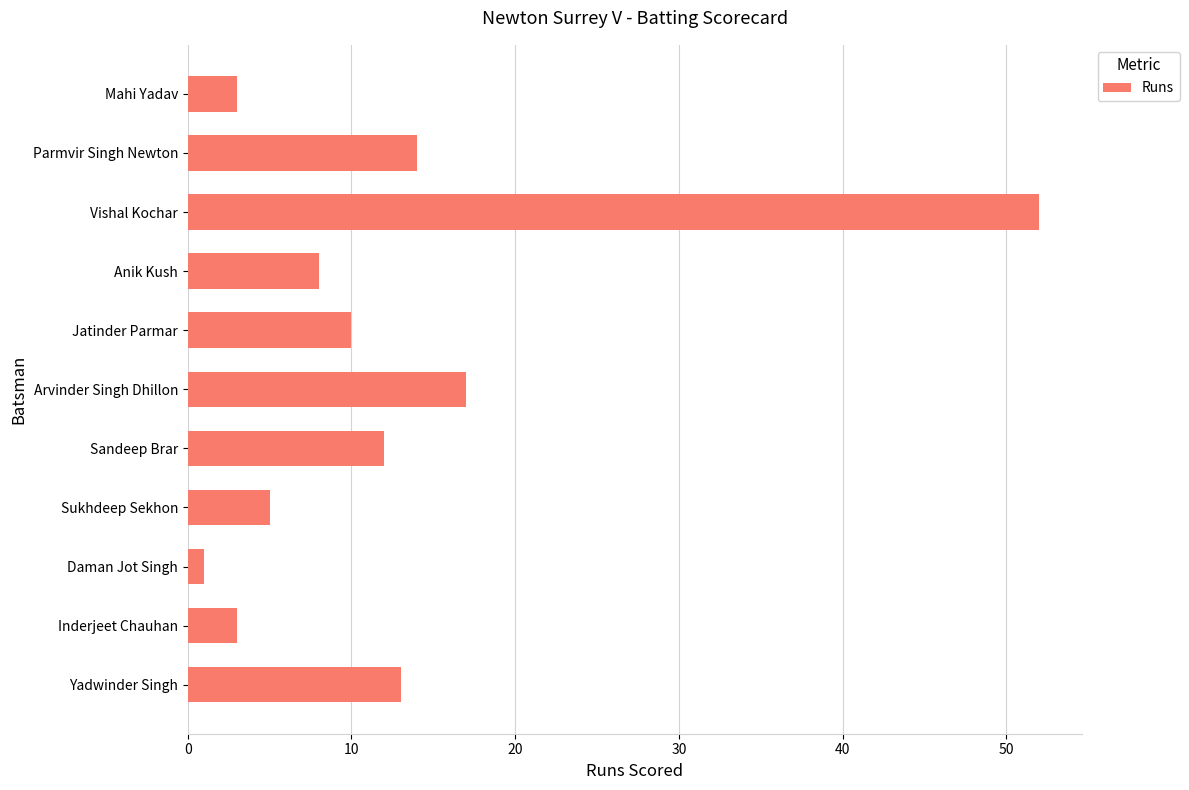

What is the difference between the maximum and second lowest values?

49